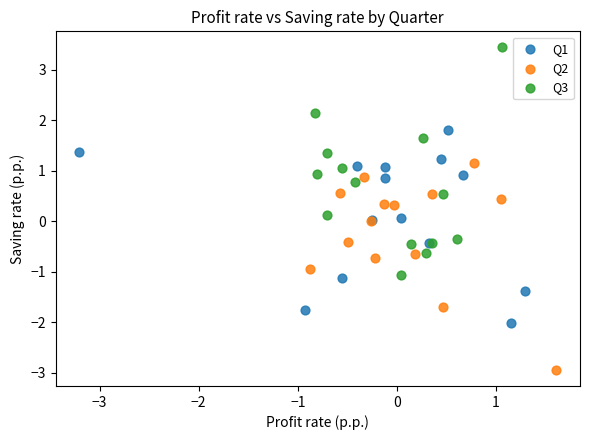

Which series reaches the maximum Y coordinate?

Q3